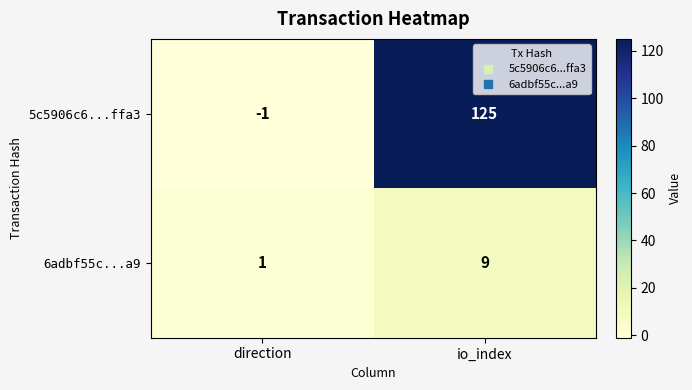

What is the maximum value shown in the chart?

125